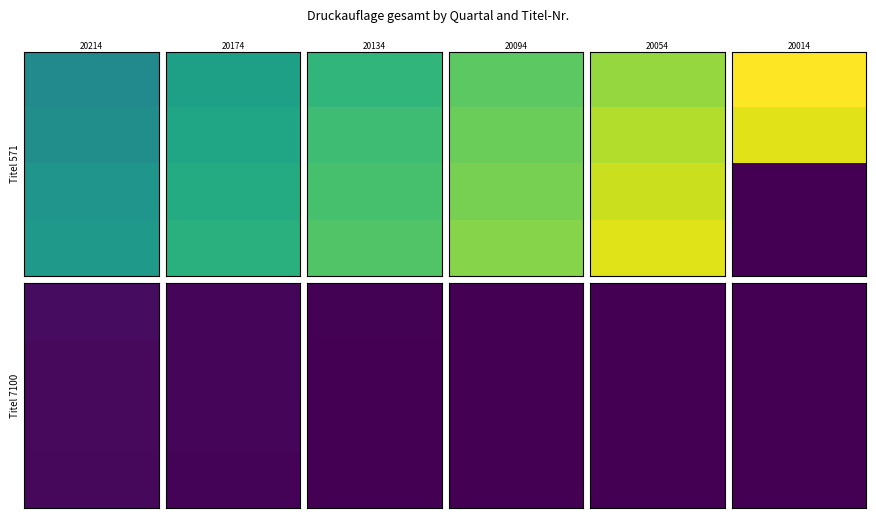

What is the sum of all 571 values?

1820626